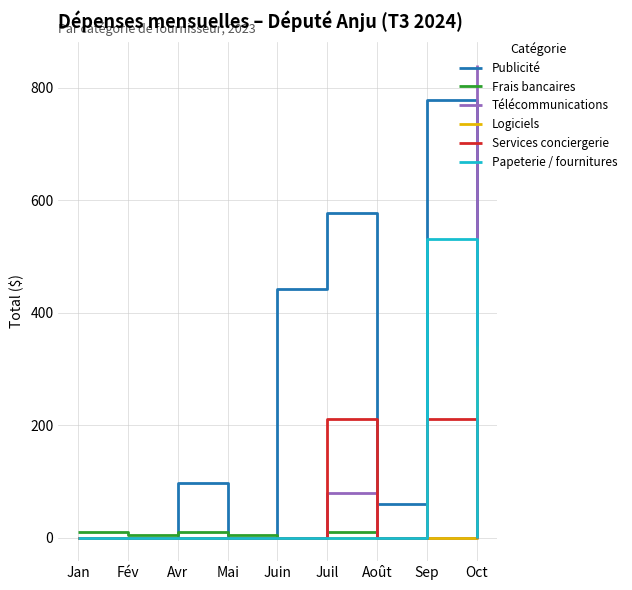

Which series has the largest total across all categories?

Publicité